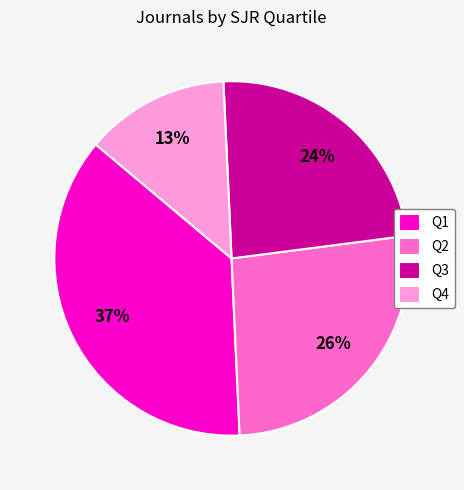

To the nearest percent, what is the difference between the Q4 and Q3 slice percentages?

11%